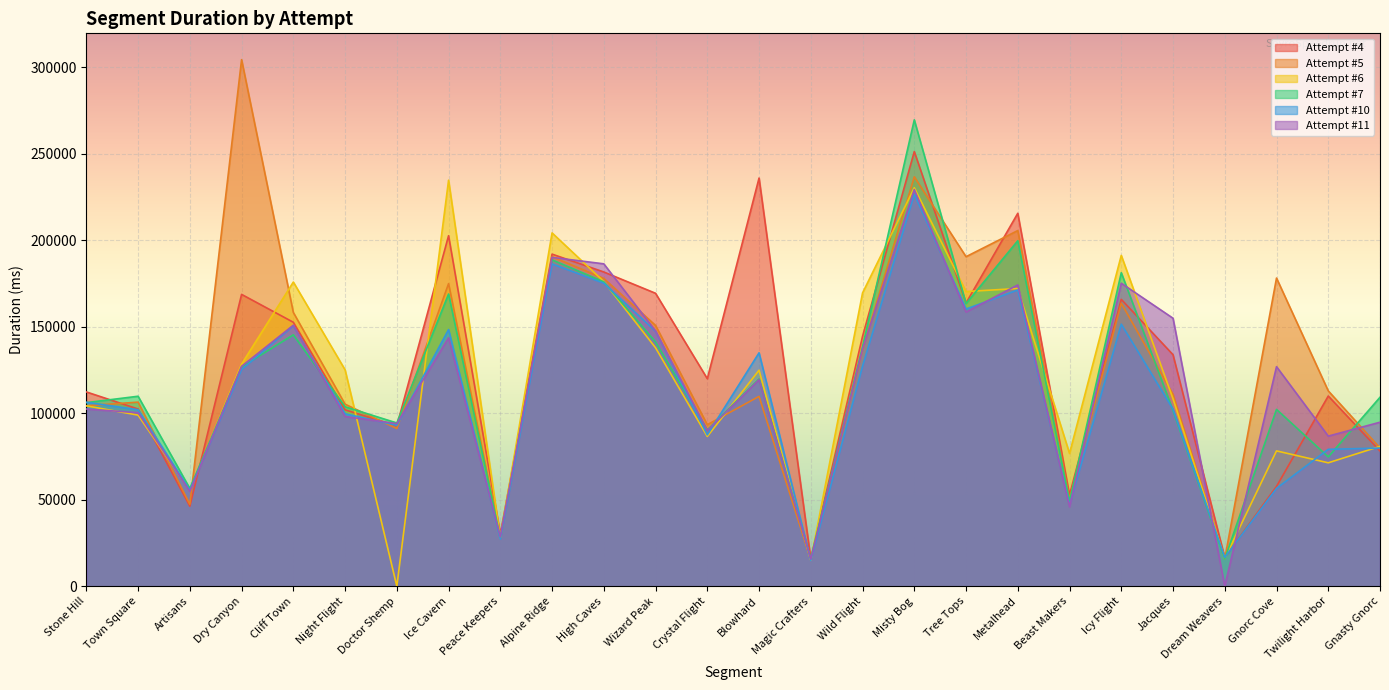

Between Twilight Harbor and Gnasty Gnorc, which series saw the biggest shift?

Attempt #7